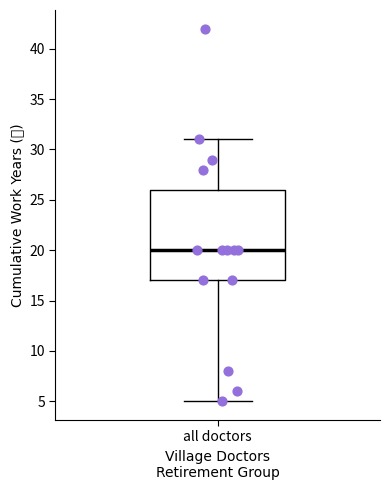

Read this box plot against the y-axis: the position of the median line, the range covered by the box, and the ends of both whiskers. The values are not printed on the chart, so give them approximately, as read against the axis.

median 20, box 17 to 26, whiskers 5 to 31